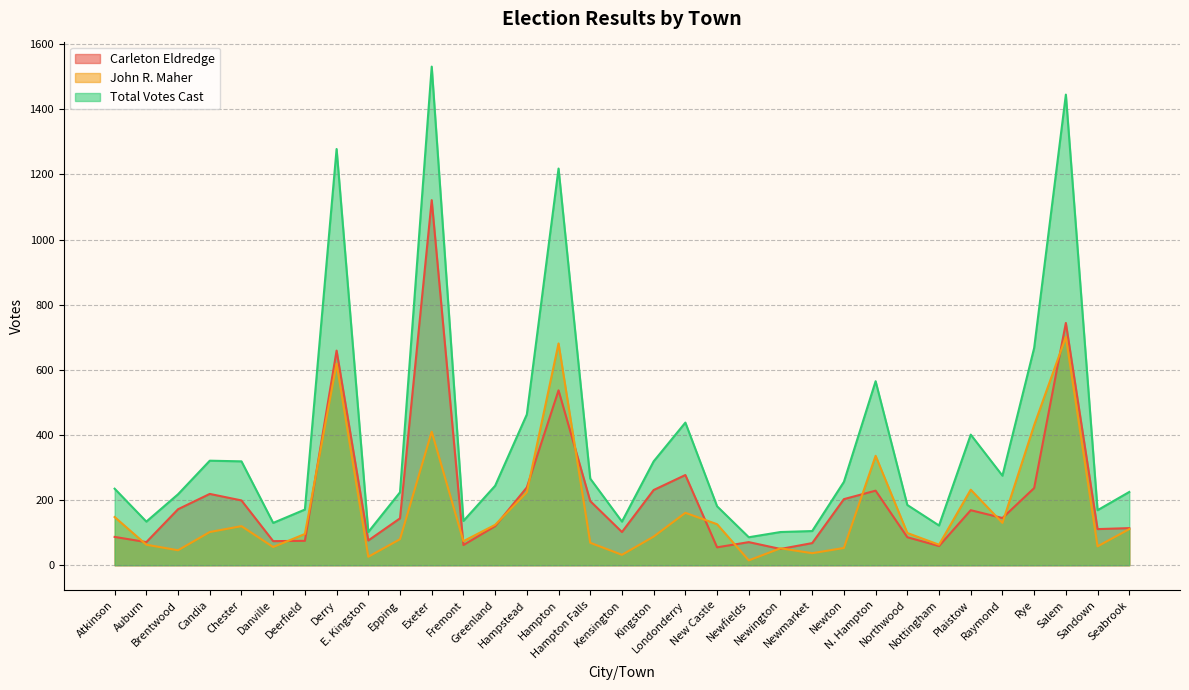

Which category has the highest value across all series?

Exeter